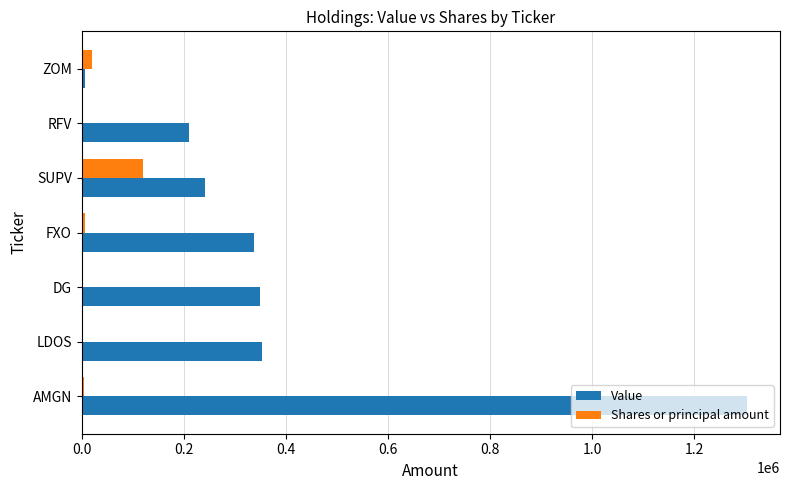

At which category is the sum across all series the highest?

AMGN